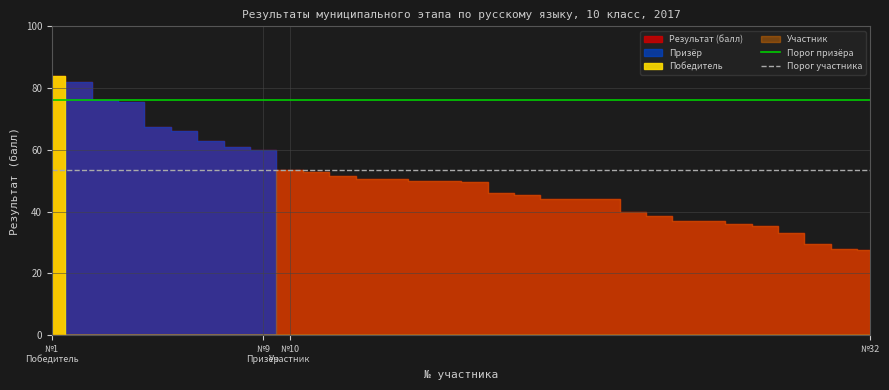

What is the value of the Порог призёра point at the 1st from the left?

76.0